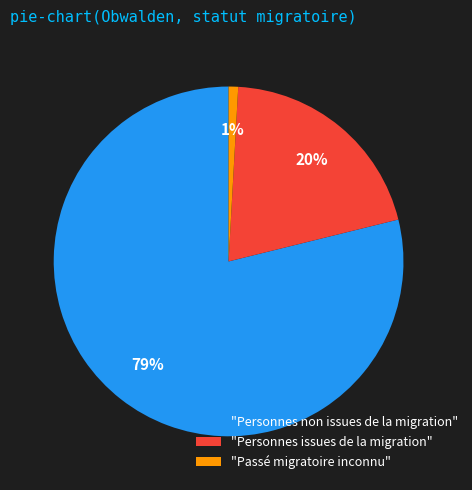

What percentage is the "Personnes issues de la migration" slice, to the nearest percent?

20%